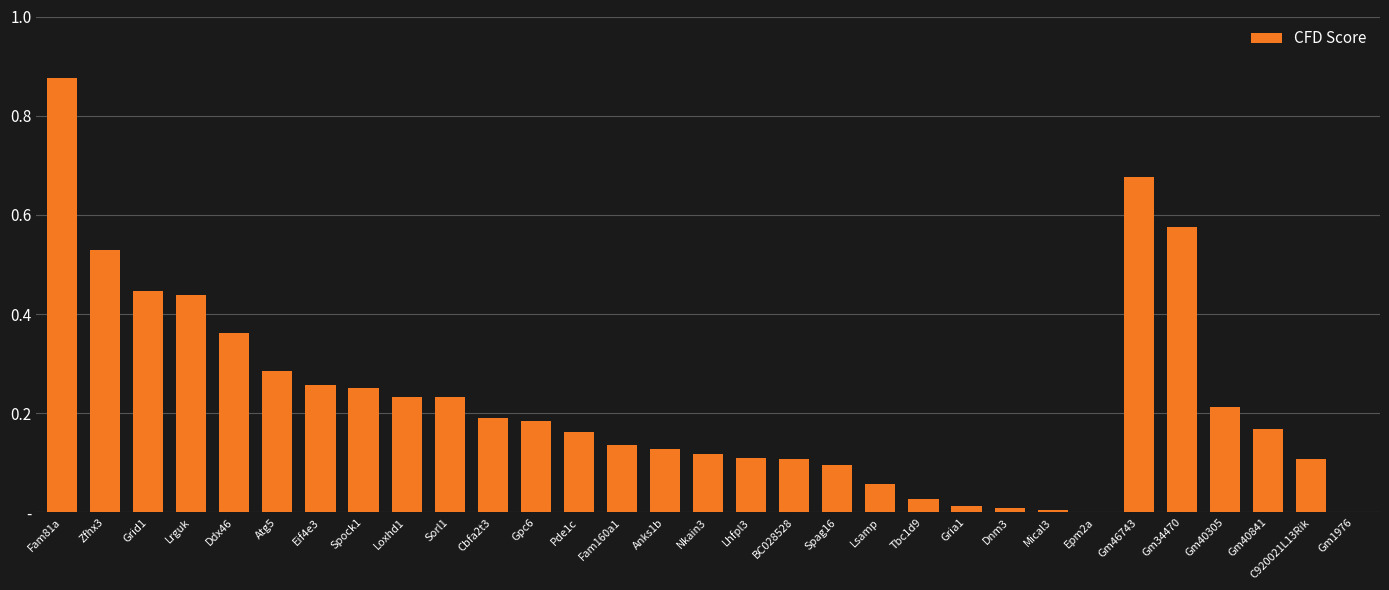

What is the difference between the maximum and minimum values?

0.9